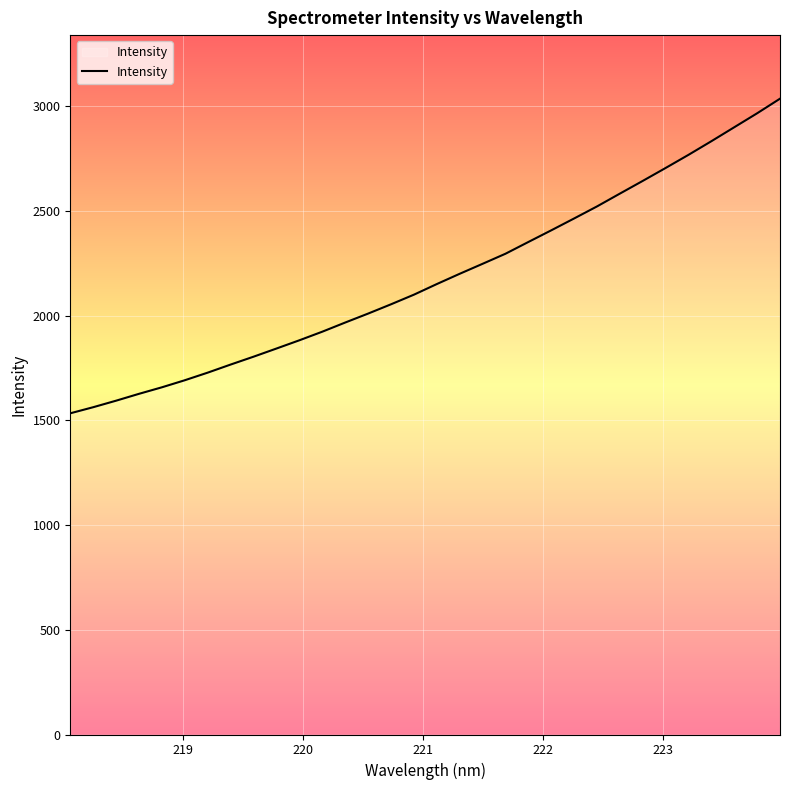

What is the maximum value shown in the chart?

3036.5